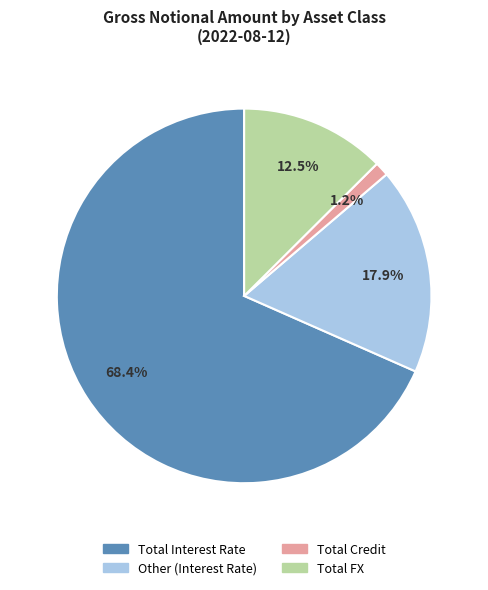

Which slice is the largest?

Total Interest Rate